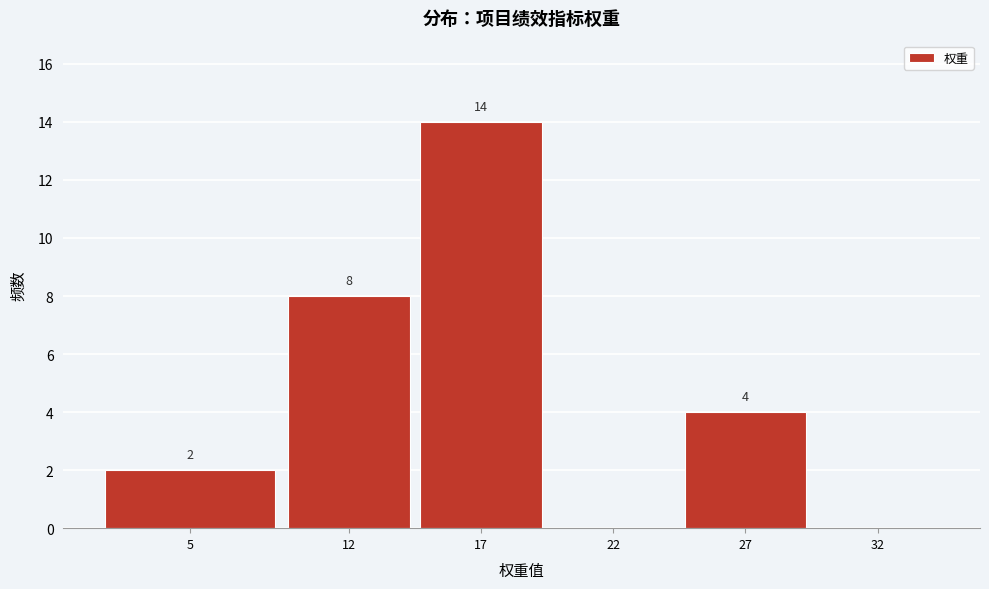

Reading left to right, list all the values displayed in this chart.

5=2	12=8	17=14	22=0	27=4	32=0